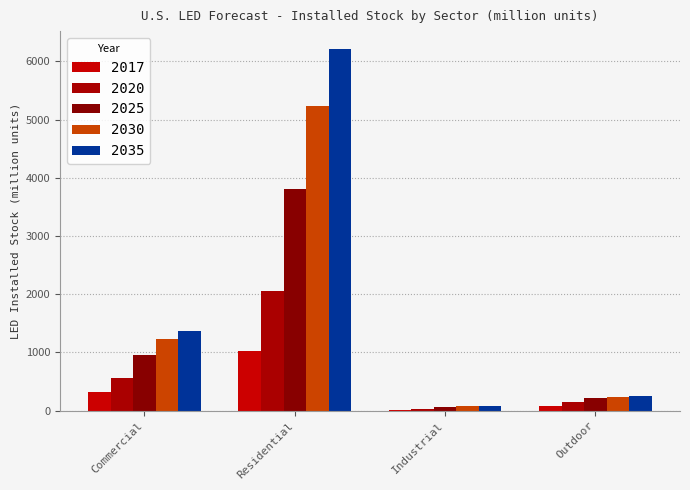

At which category is the sum across all series the highest?

Residential